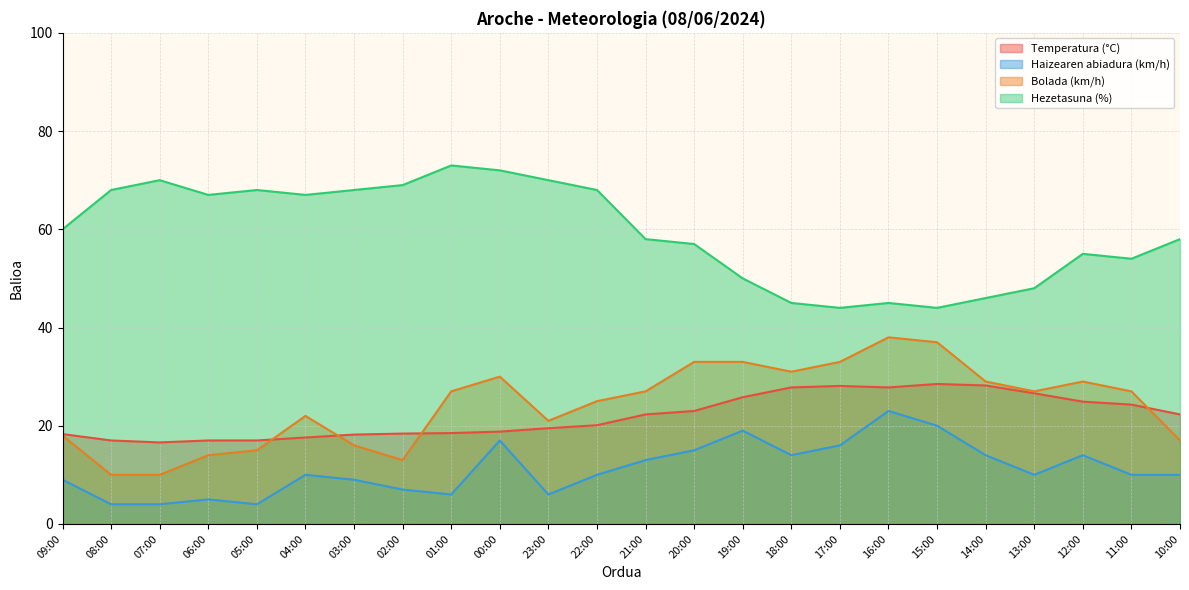

Which category has the lowest value in the Temperatura (°C) series?

07:00